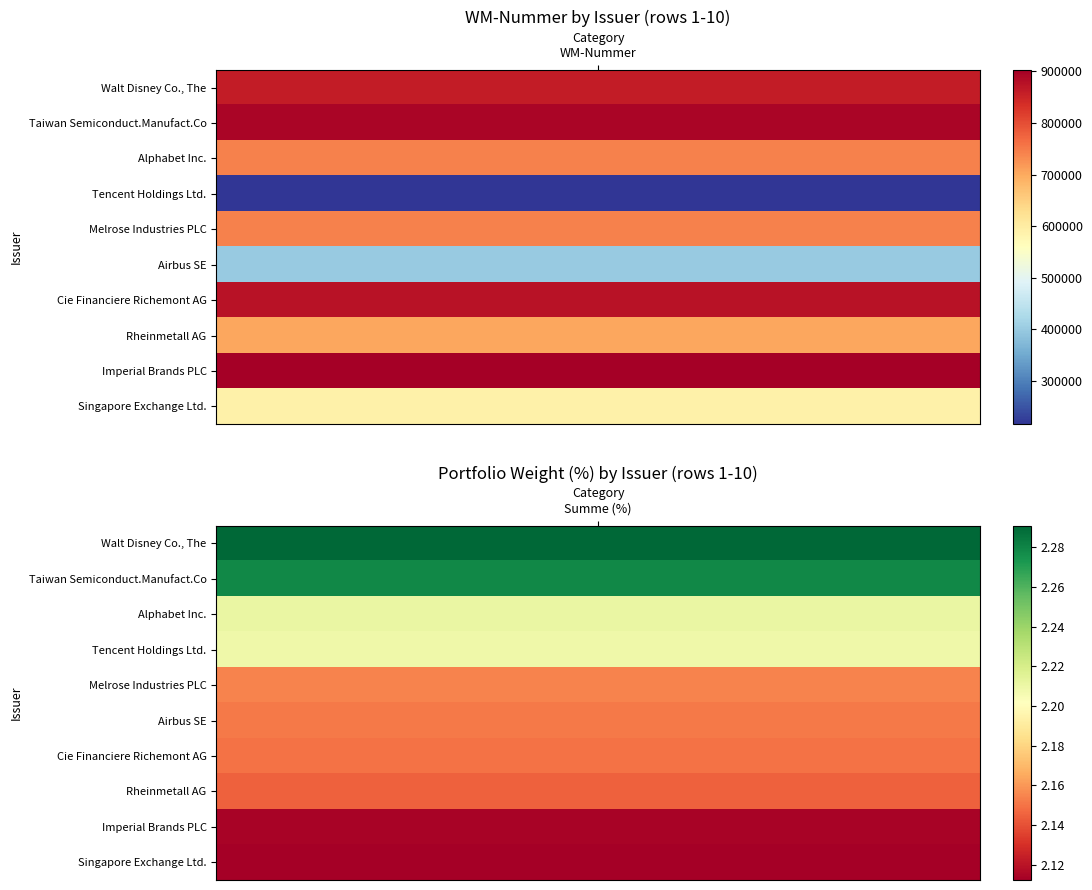

How many series are shown in this chart?

10